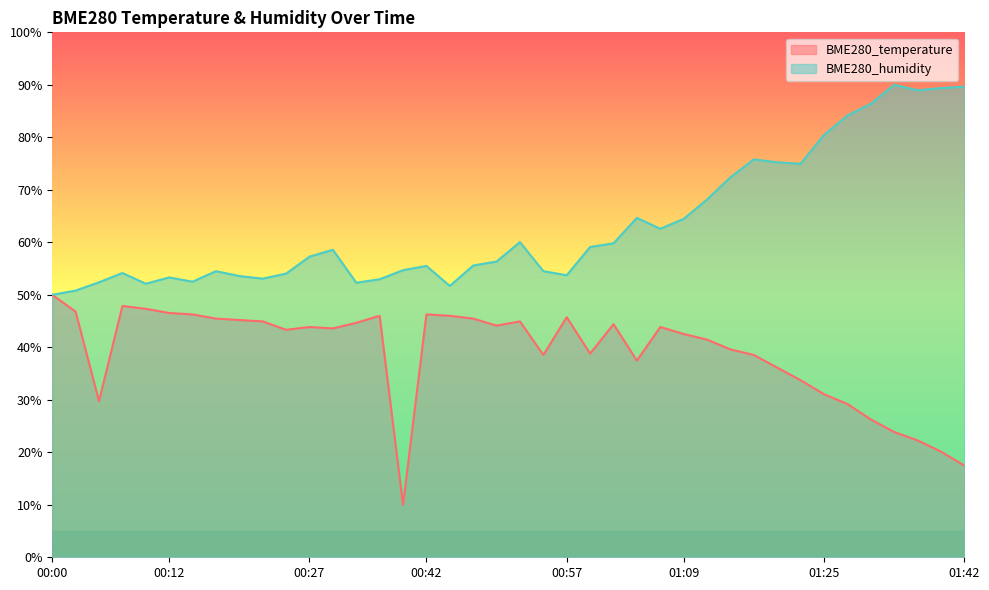

True or false: BME280_temperature has a value of 38.5 at 01:16.

True